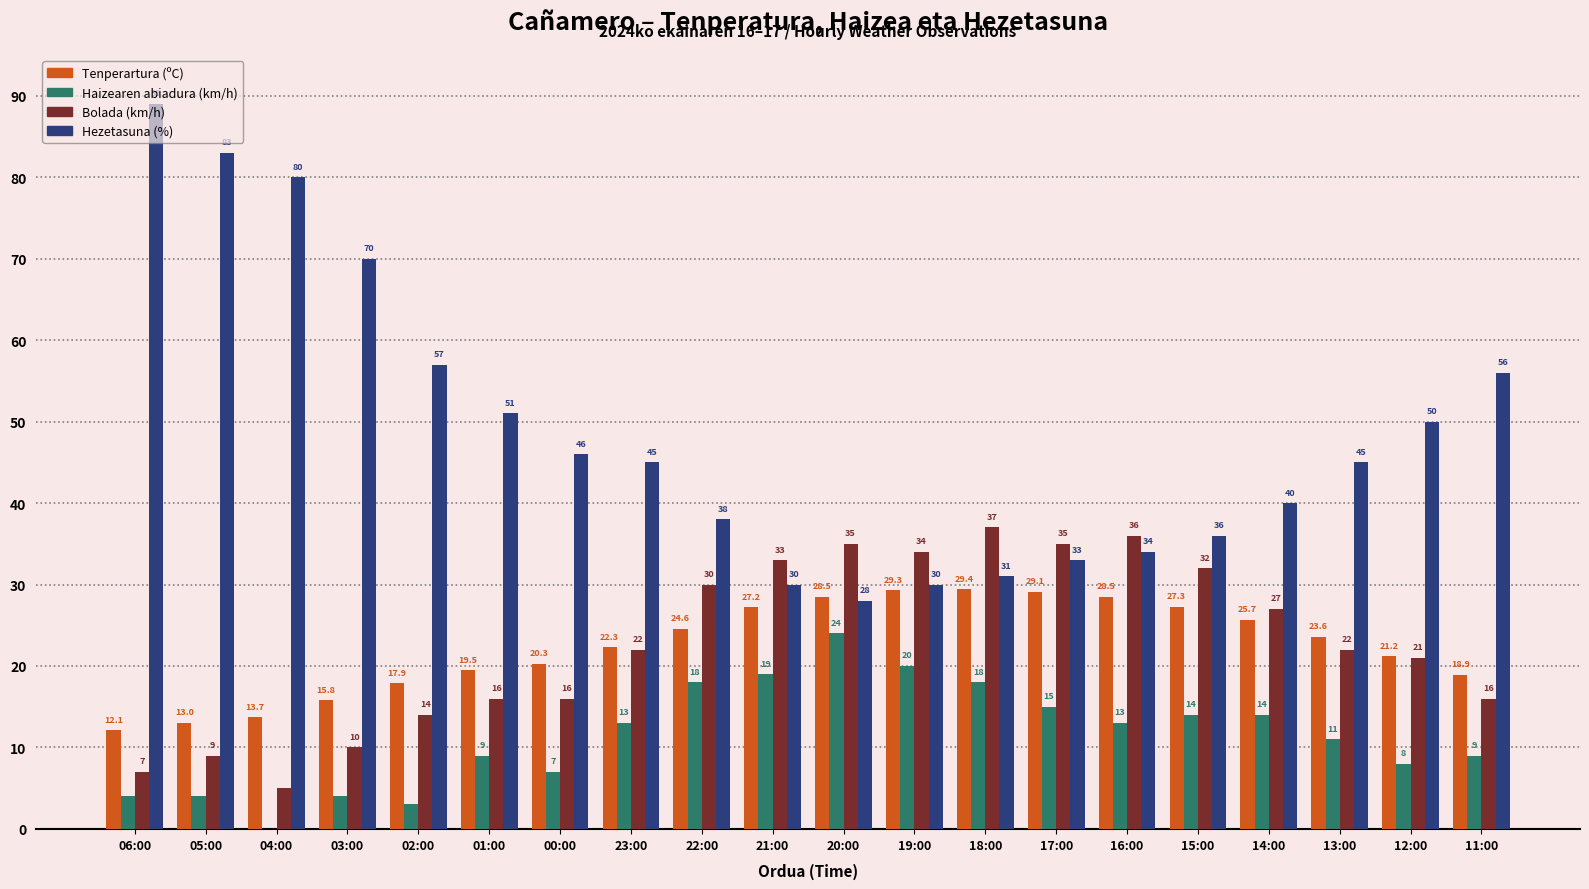

What is the average value of the Tenperartura (ºC) series?

22.4